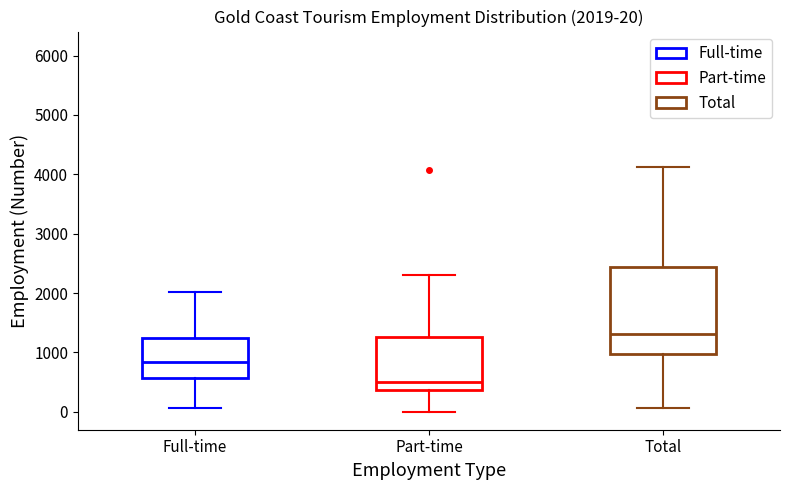

Comparing the boxes themselves (not the whiskers), which one is the tallest?

Total